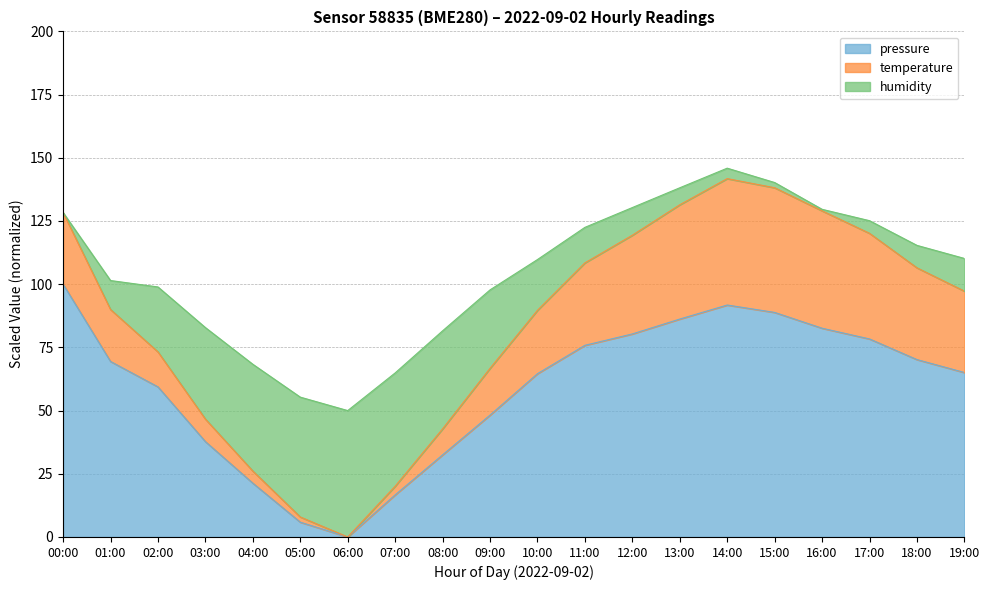

The value of pressure at 08:00 is 13.0. True or false?

False